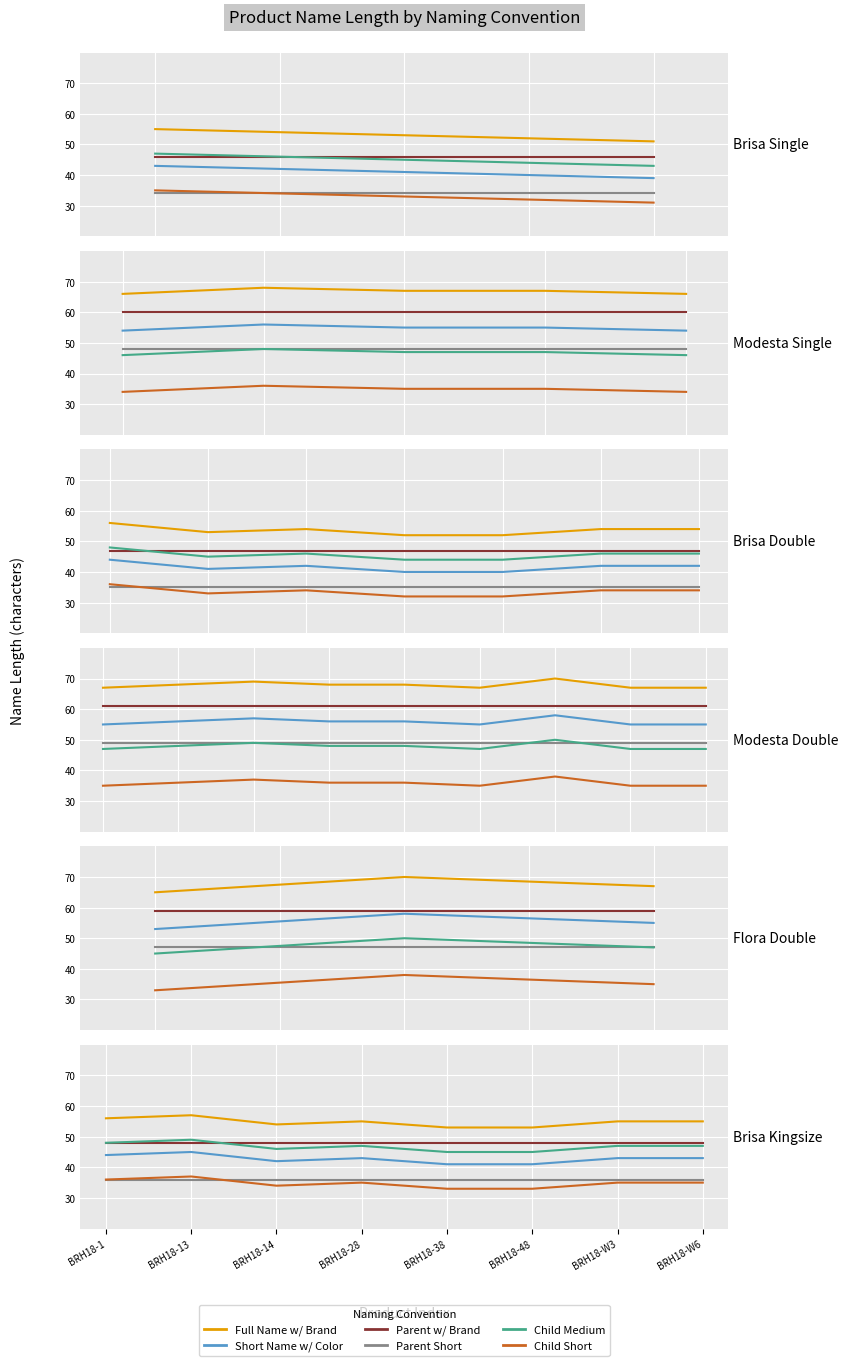

What is the label of the 1st point from the left?

BRH18-1